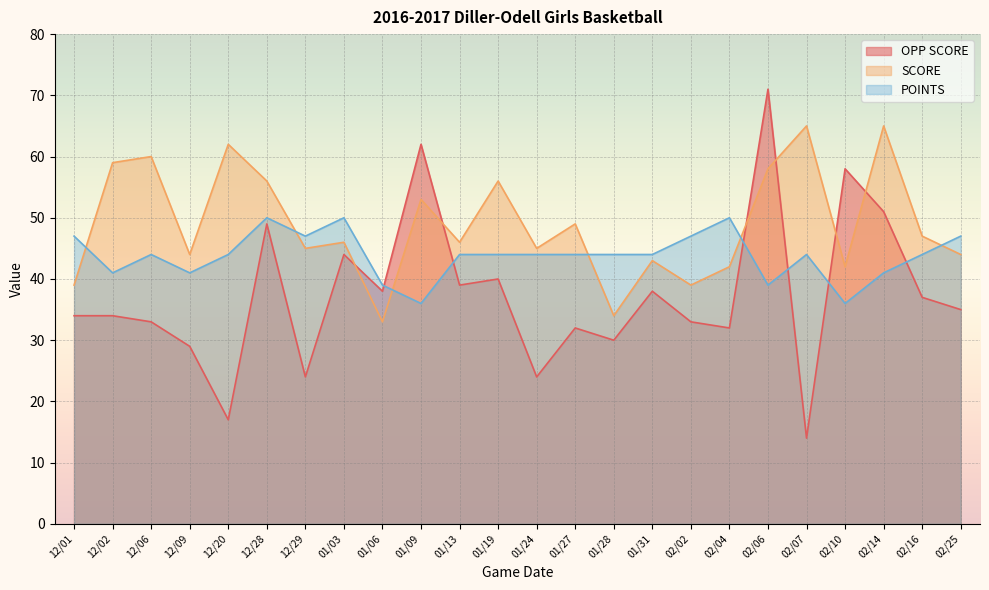

What are all the series names shown in the legend?

OPP SCORE, SCORE, POINTS